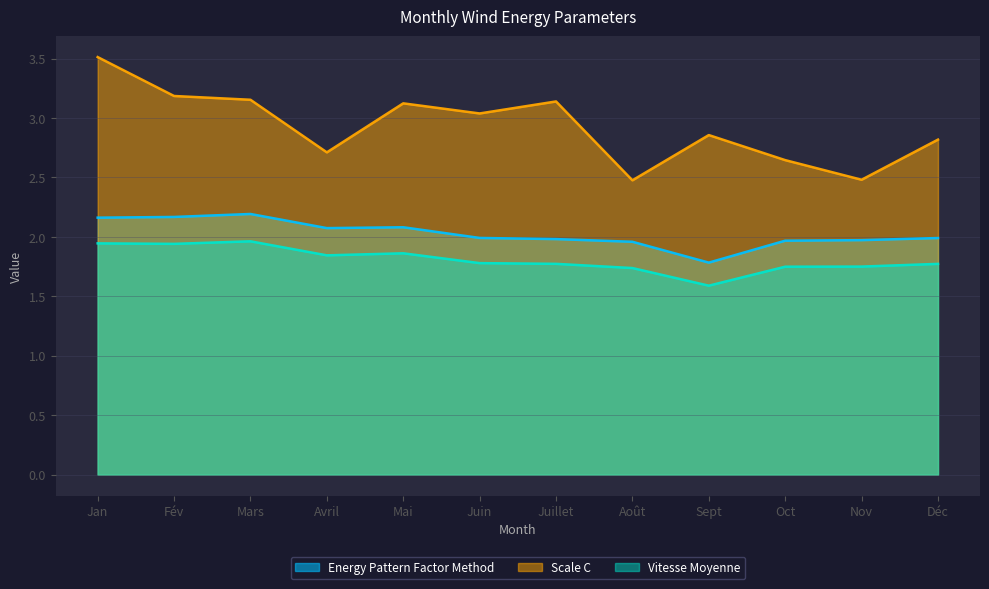

Read the Scale C value at Juillet.

3.1